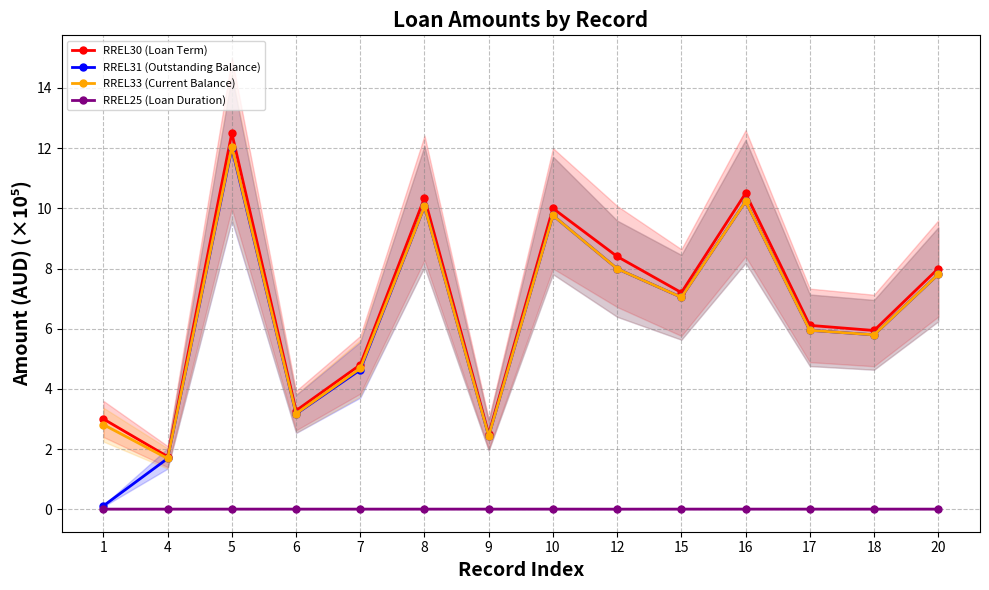

List the series in order of their peak value, lowest first.

RREL25 (Loan Duration), RREL31 (Outstanding Balance), RREL33 (Current Balance), RREL30 (Loan Term)